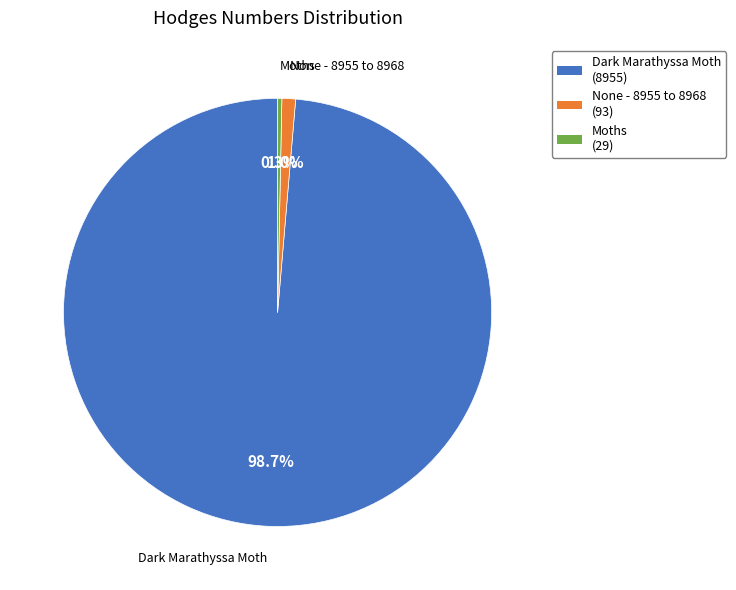

Approximately how many times larger is the value at Moths compared to None - 8955 to 8968?

0.3